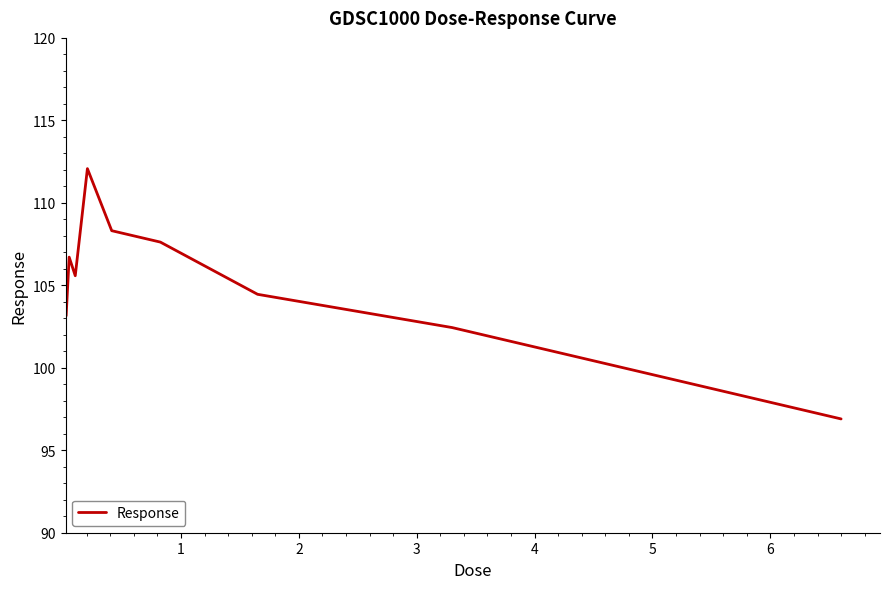

What is the greatest value displayed?

112.1